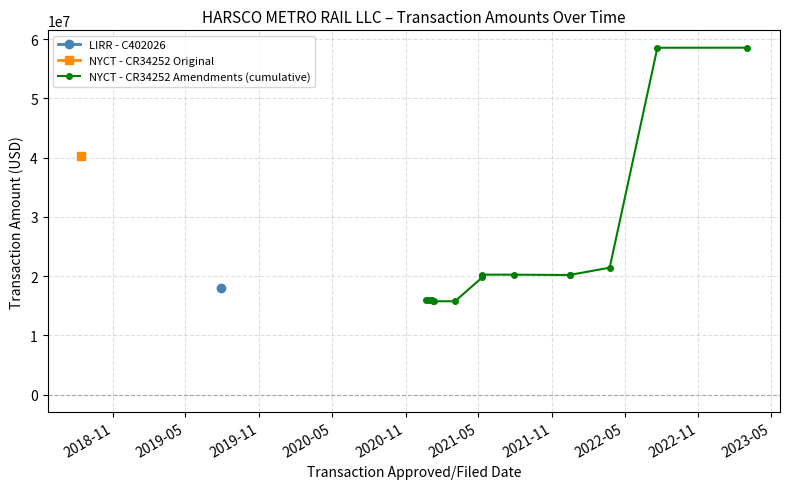

How many values are below 20186038?

7